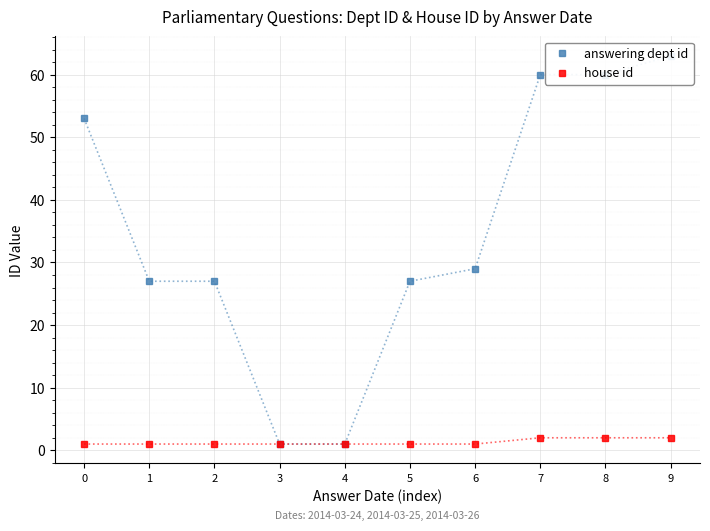

Which series has the widest spread of values?

answering dept id